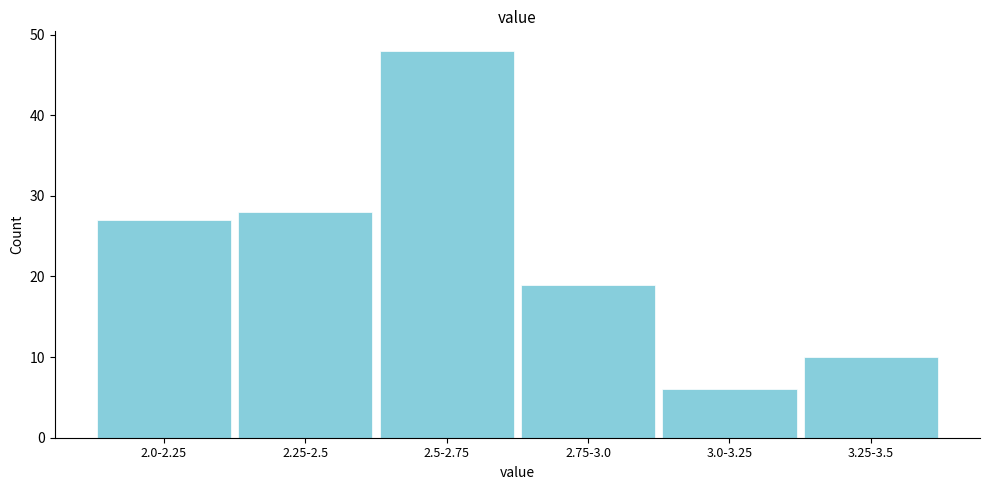

Reading left to right, list all the values displayed in this chart.

27	28	48	19	6	10